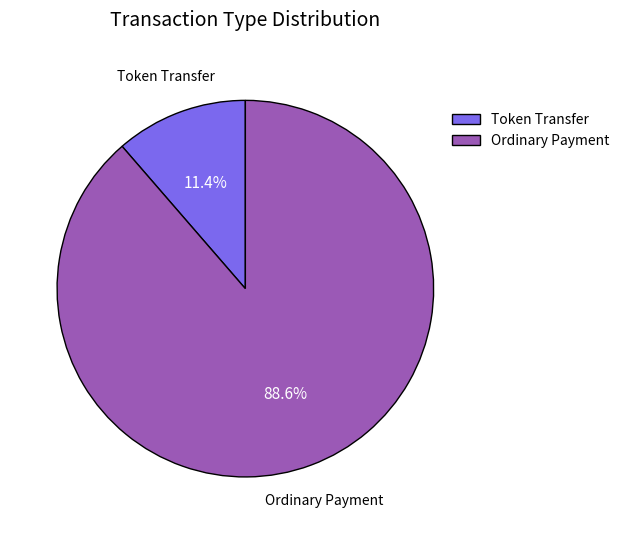

Count the number of slices in the pie.

2